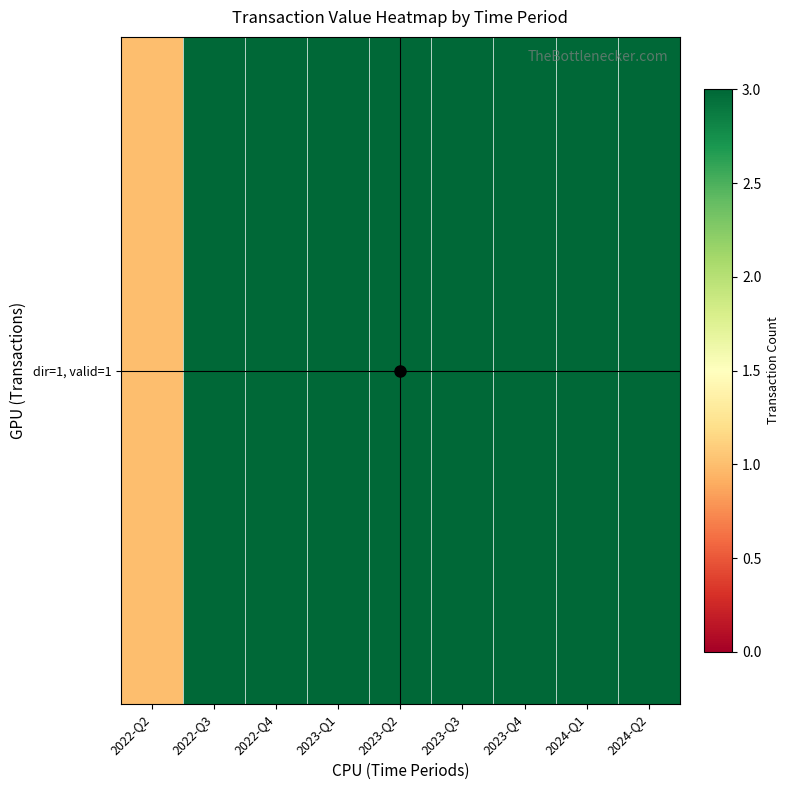

Rank the categories by value from lowest to highest.

2022-Q2, 2022-Q3, 2022-Q4, 2023-Q1, 2023-Q2, 2023-Q3, 2023-Q4, 2024-Q1, 2024-Q2